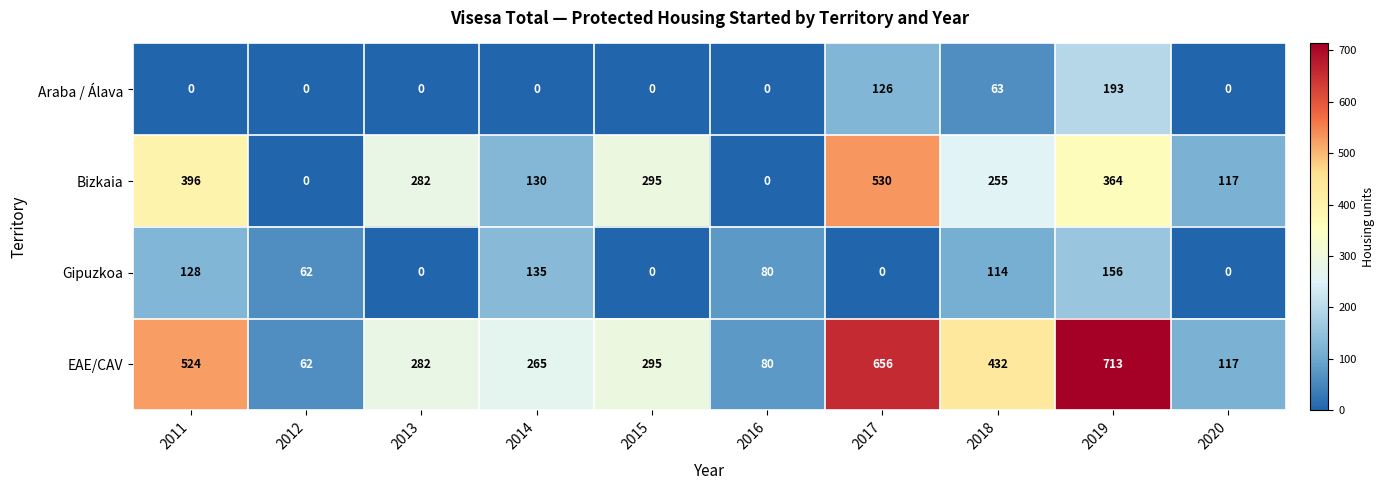

The value of EAE/CAV at 2014 is 359. True or false?

False